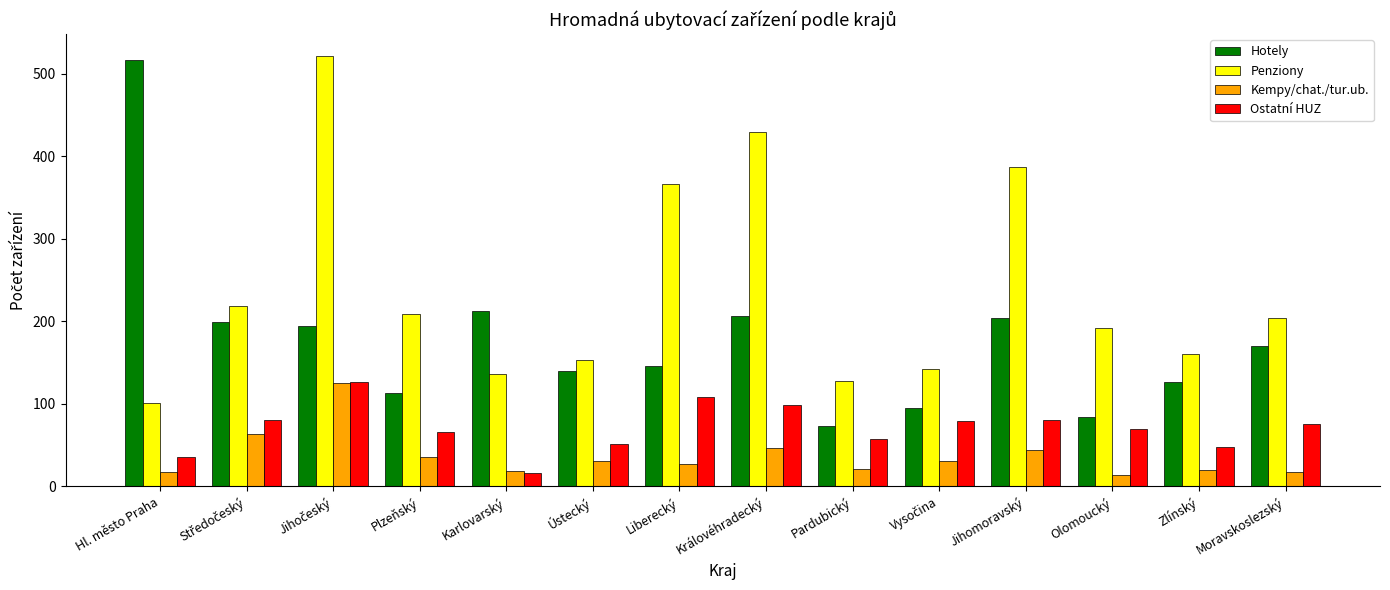

What is the label of the 9th bar from the left?

Pardubický